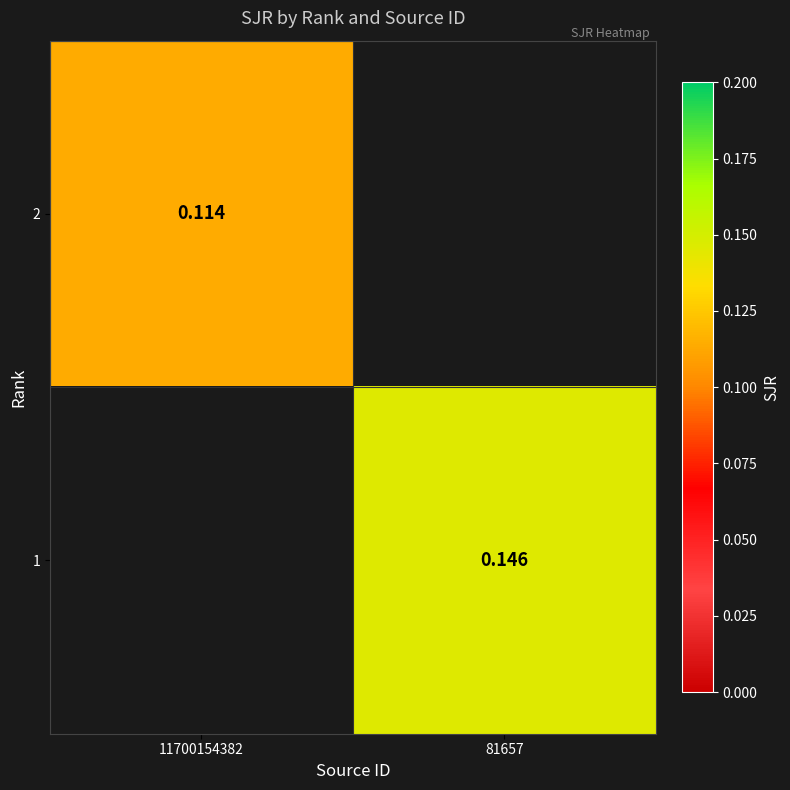

How many values in 2 are above zero?

1